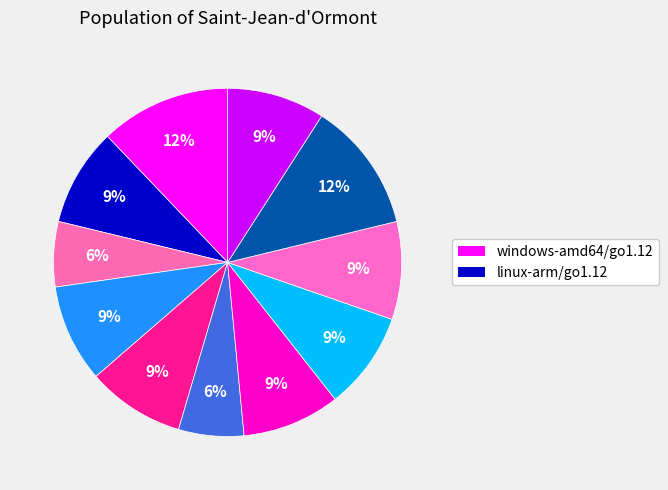

Is there any slice that represents more than half of the pie?

No